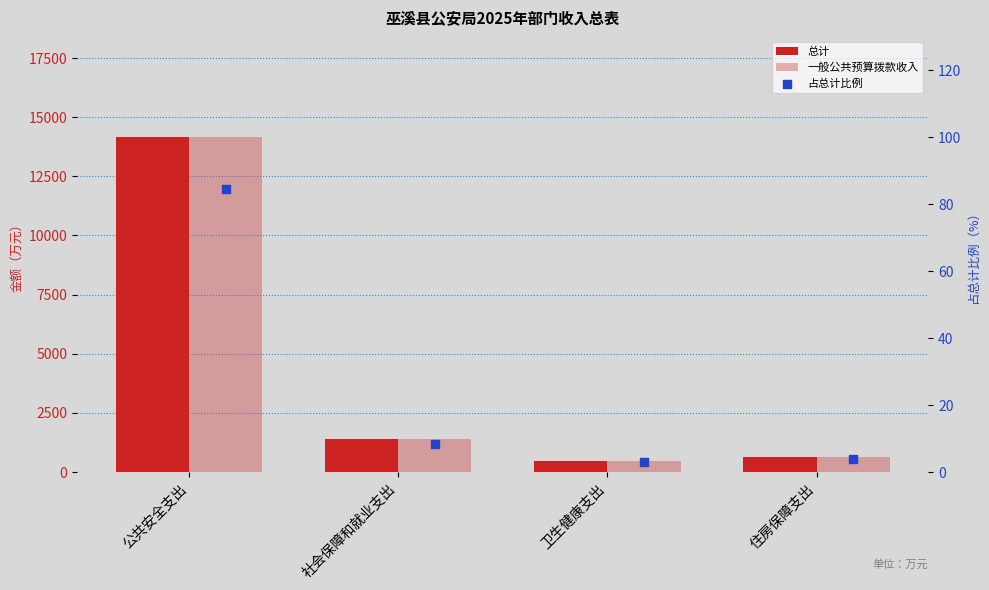

Which series has the widest spread of Y values?

总计